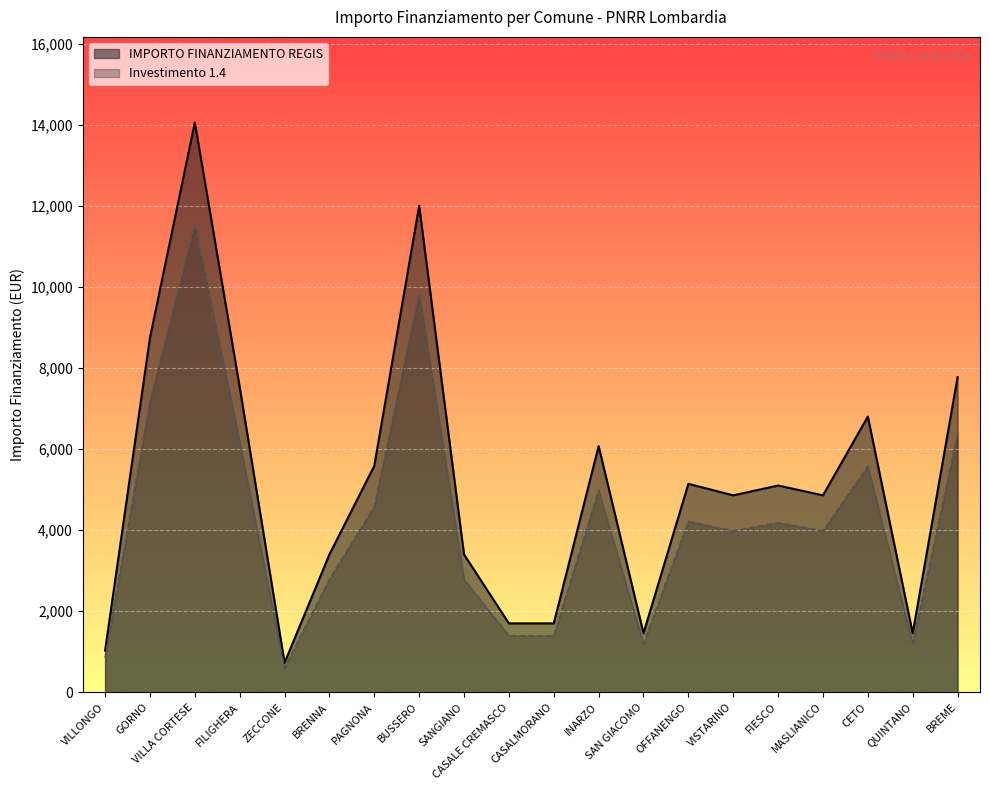

How many categories are shown in the chart?

20